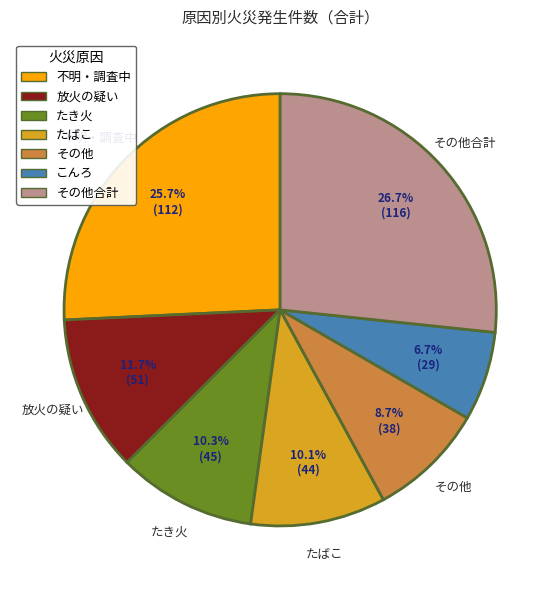

What is the total percentage of こんろ and その他?

15.4%